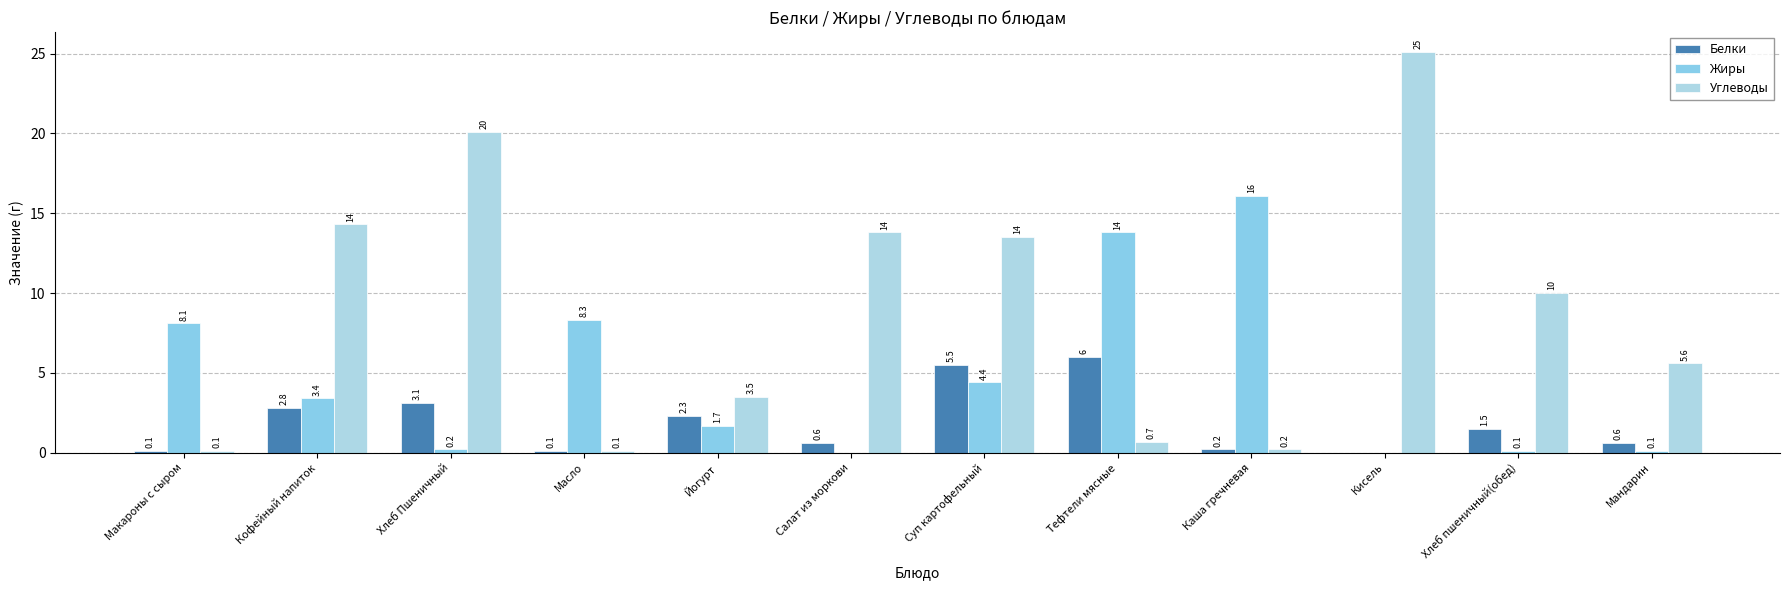

Reading left to right, transcribe all the data shown in this chart.

Белки: 0.1	2.8	3.1	0.1	2.3	0.6	5.5	6.0	0.2	0.0	1.5	0.6
Жиры: 8.1	3.4	0.2	8.3	1.7	0.0	4.4	13.8	16.1	0.0	0.1	0.1
Углеводы: 0.1	14.3	20.1	0.1	3.5	13.8	13.5	0.7	0.2	25.1	10.0	5.6